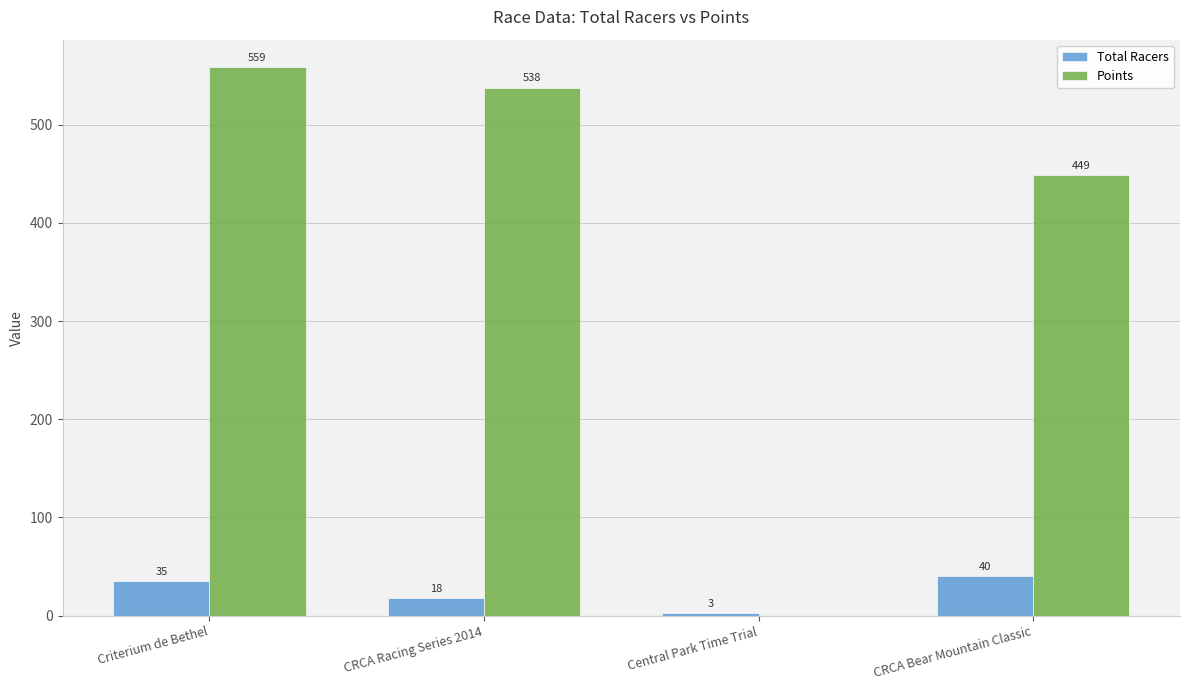

At which label does Total Racers reach its peak?

CRCA Bear Mountain Classic